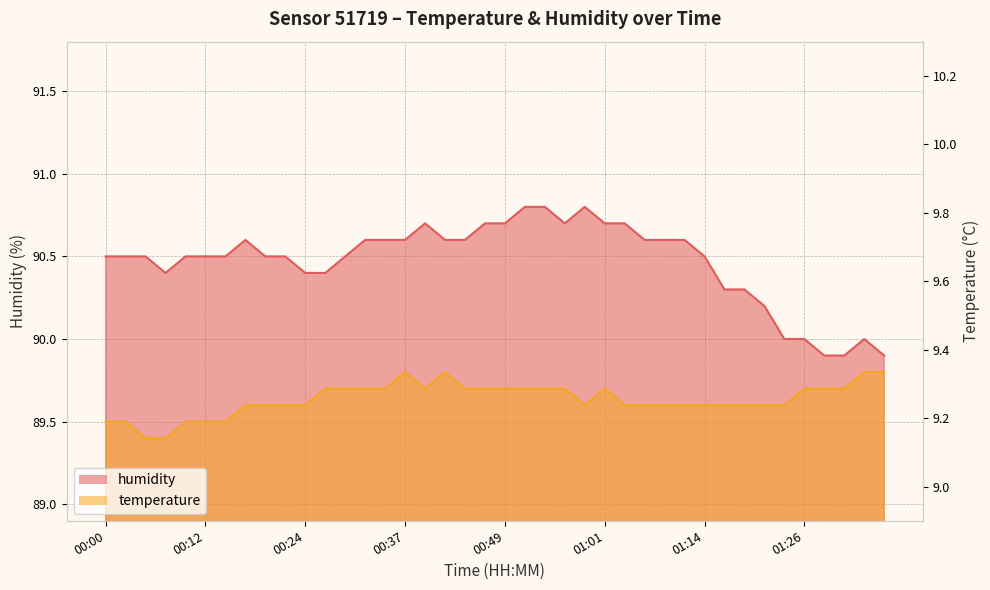

What is the label of the 31st point from the left?

01:14